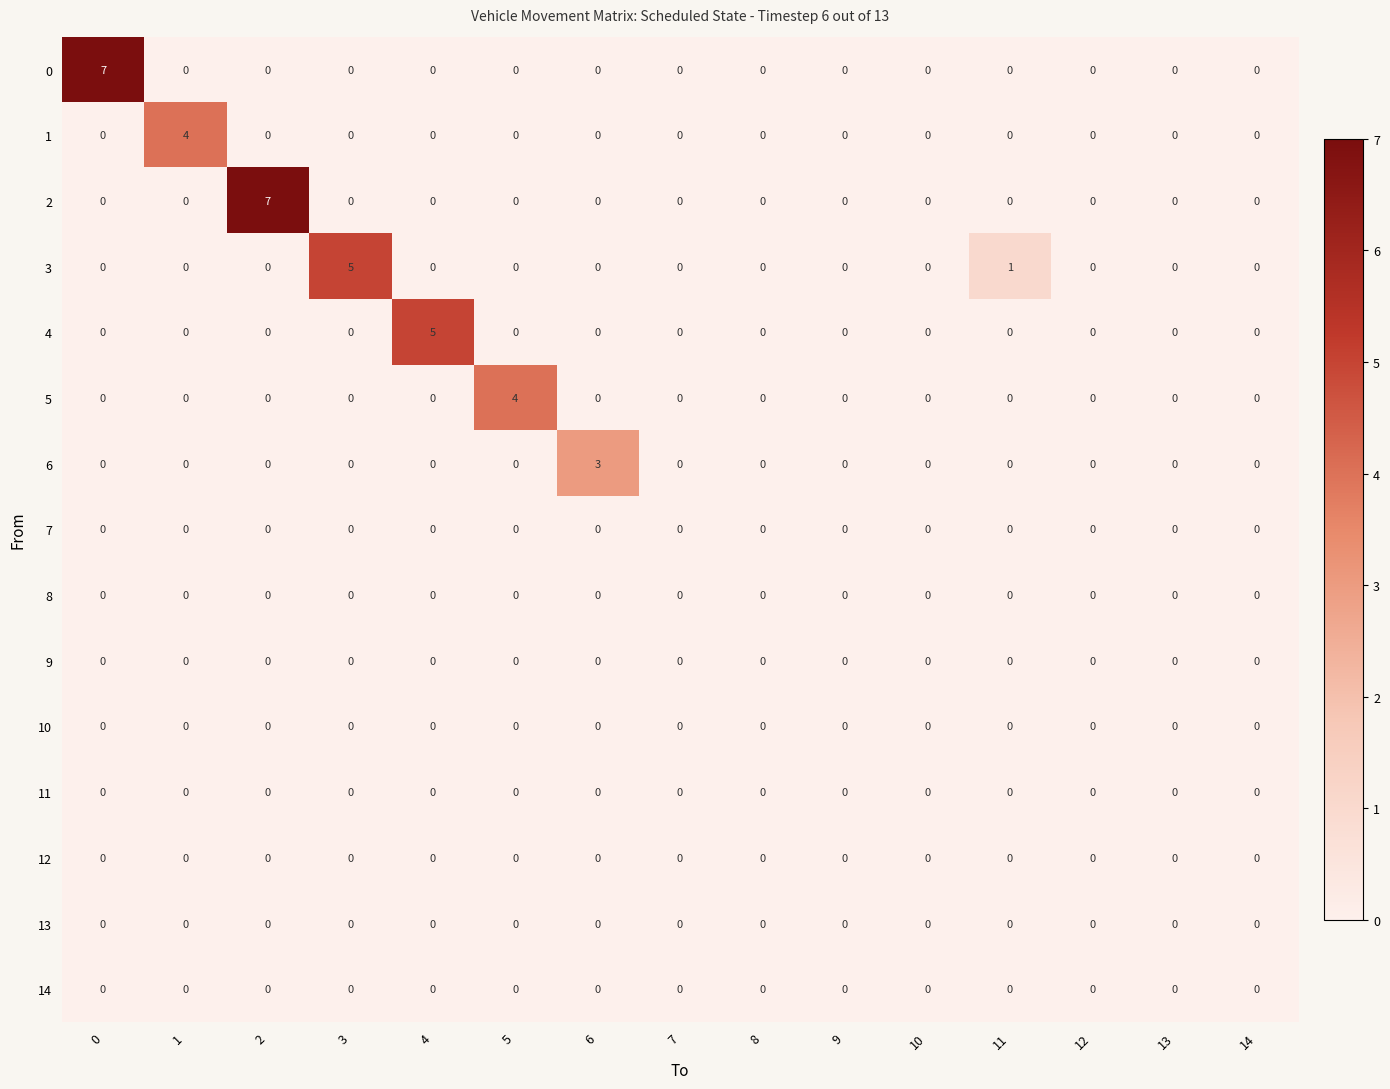

What is the maximum value shown in the chart?

7